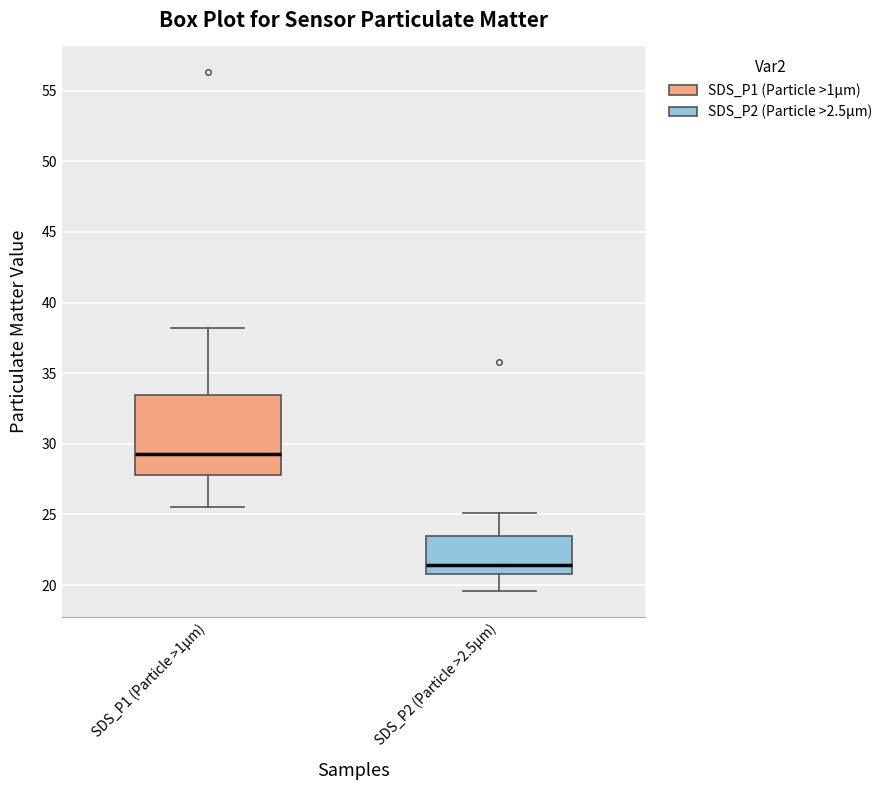

Where is the lower edge of the box for SDS_P2 (Particle >2.5μm) on the y-axis? The values are not printed on the chart, so give them approximately, as read against the axis.

21.0